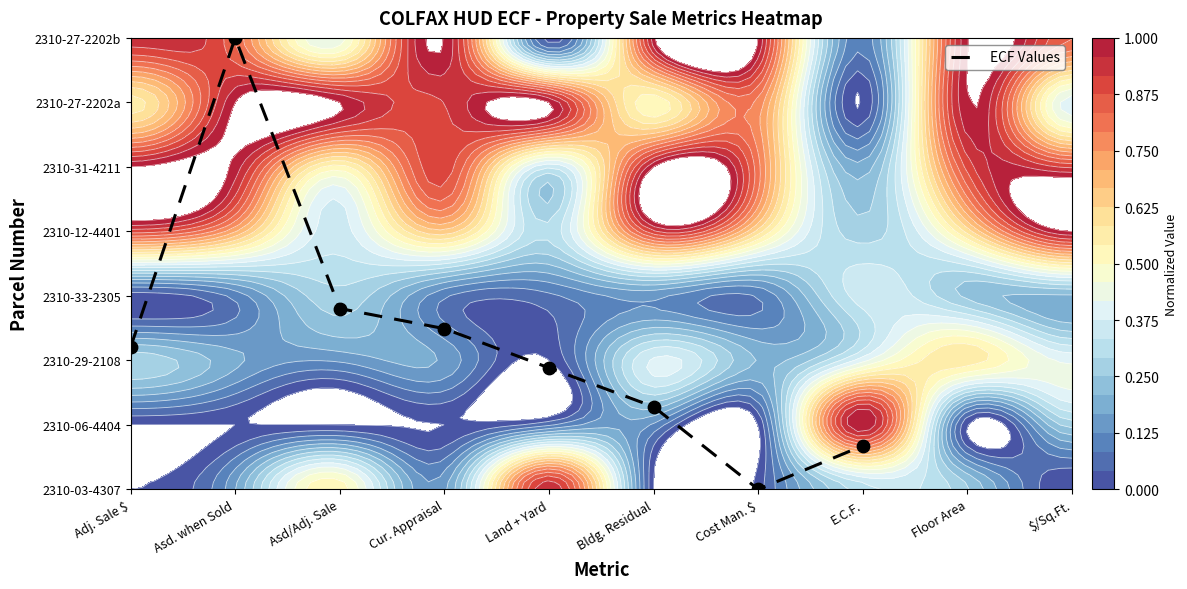

The chart shows a value of 0.0 at Cost Man. $. True or false?

True